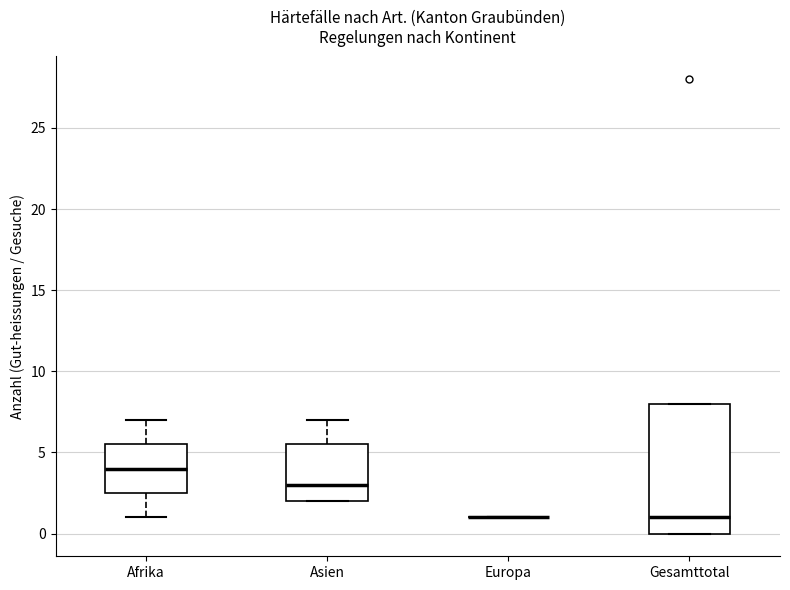

Comparing the boxes themselves (not the whiskers), which one is the tallest?

Gesamttotal